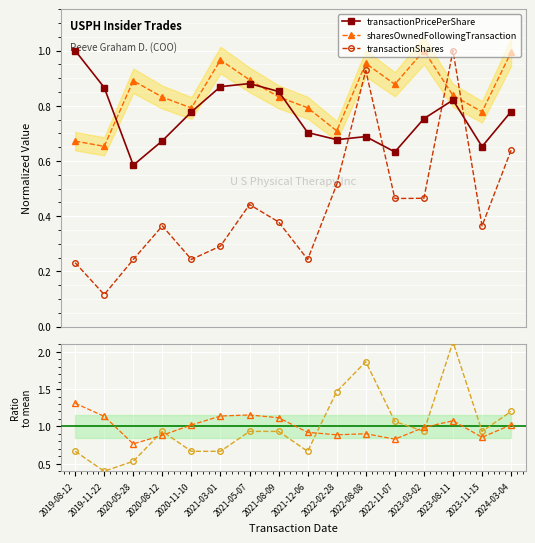

Which series ends up on top after the final intersection of transactionPricePerShare and transactionShares?

transactionPricePerShare